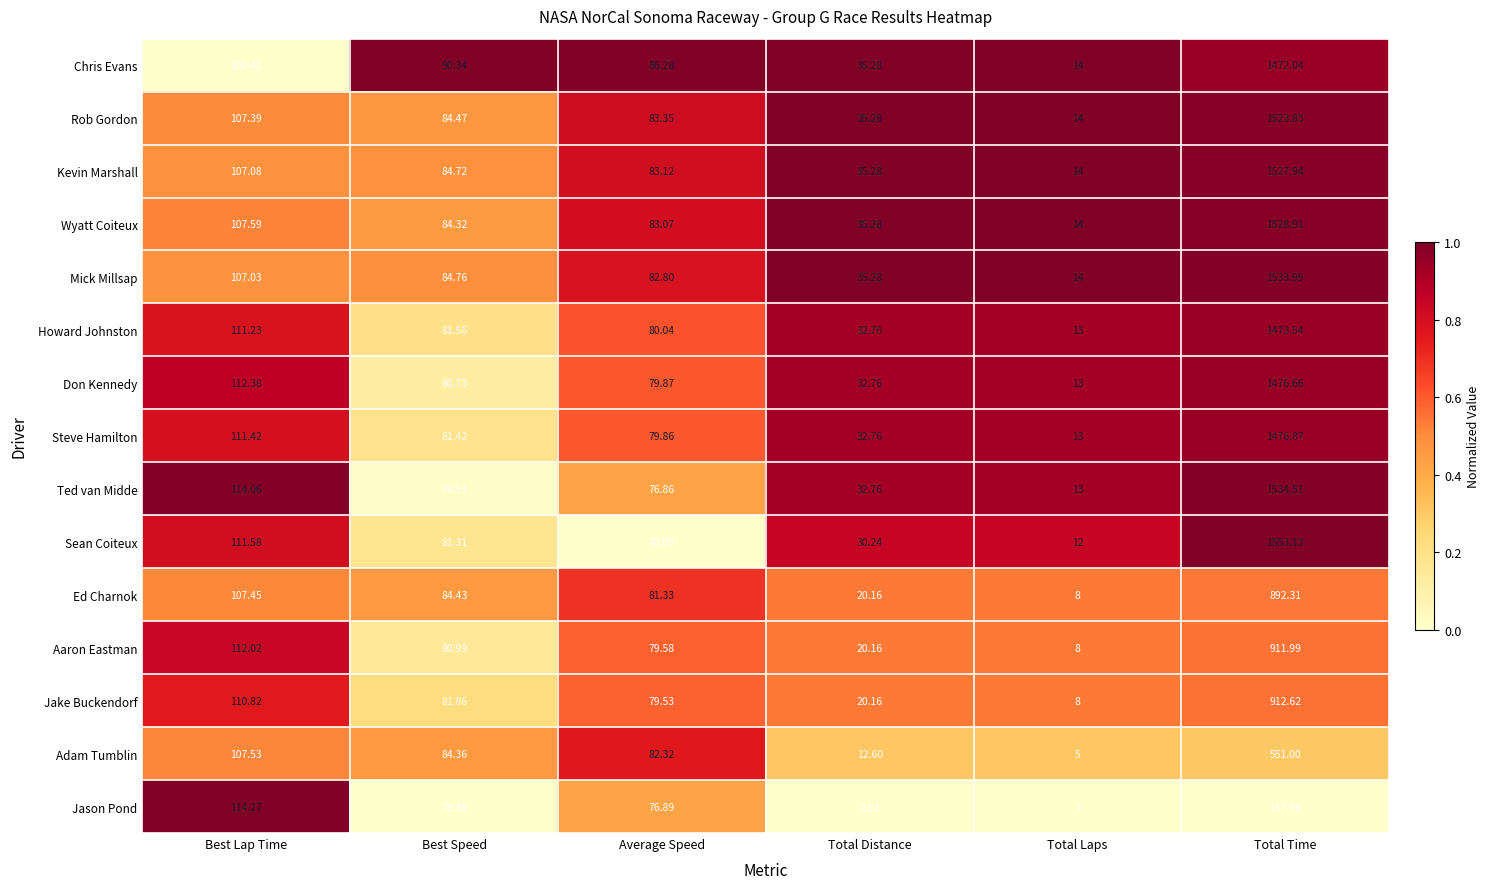

At which category does the chart reach its peak across all series?

Total Time